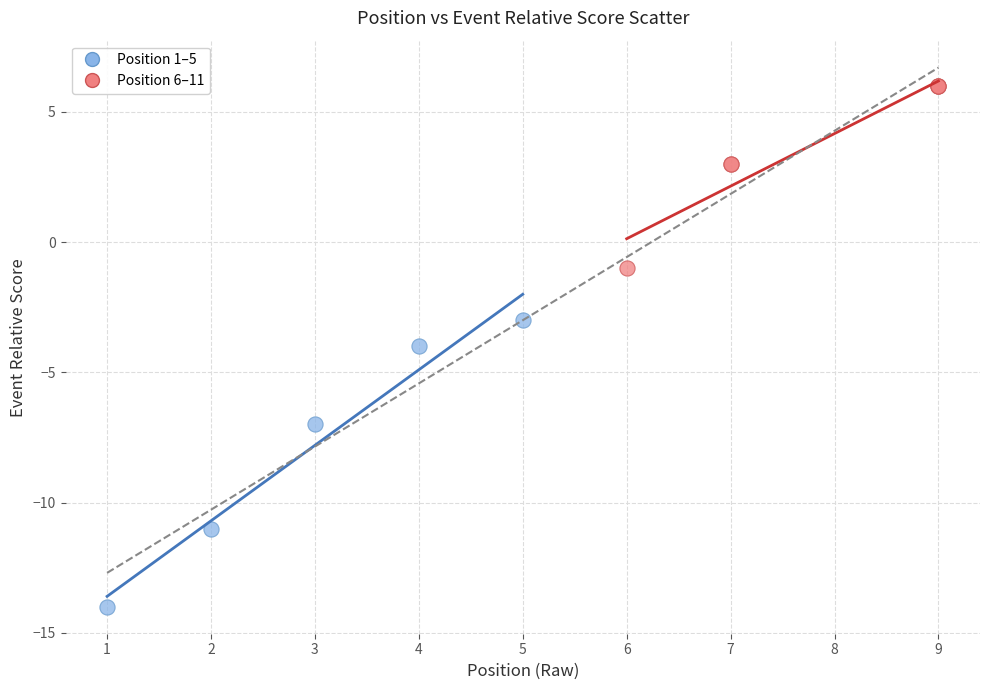

Which series reaches the maximum Y coordinate?

Position 6–11